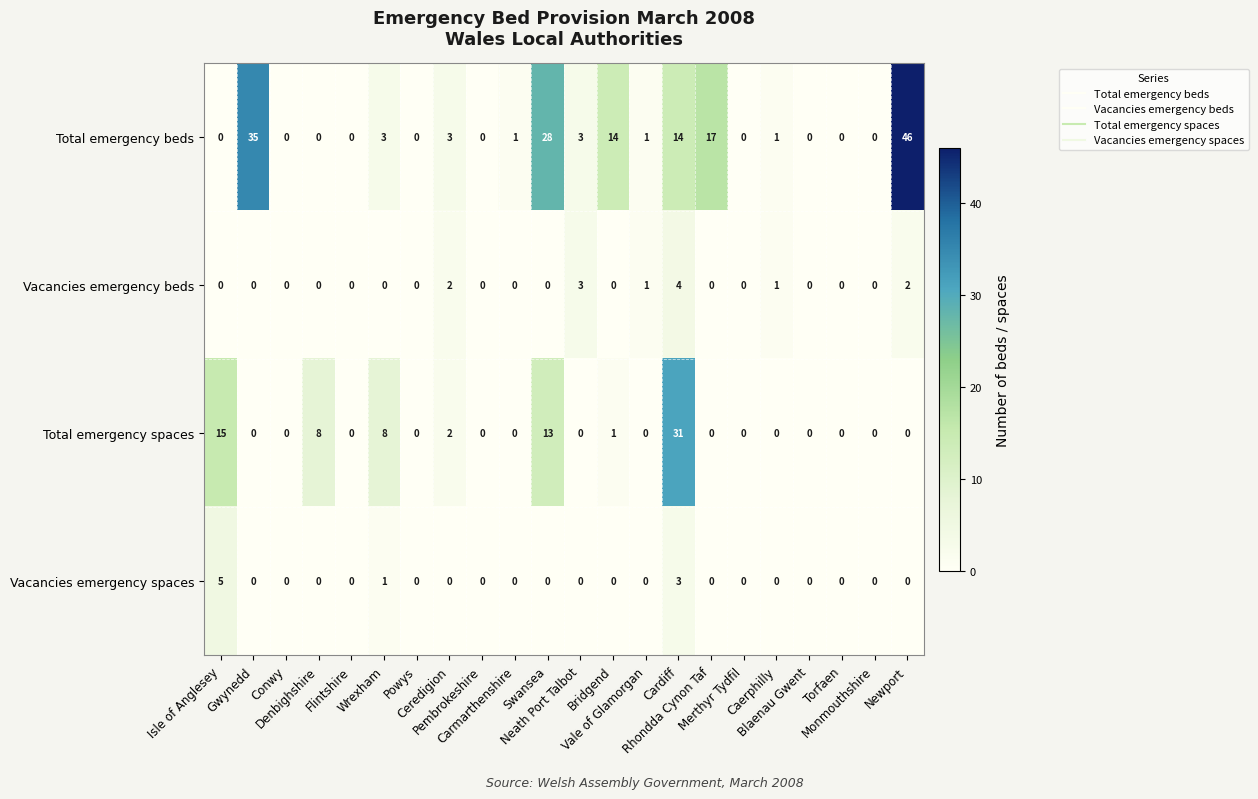

What is the difference between the maximum and minimum values in the Total emergency beds series?

46